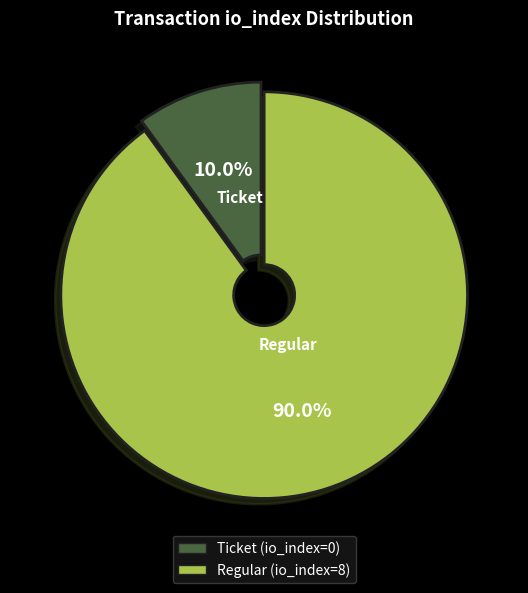

What is the total percentage of Ticket and Regular?

100.0%